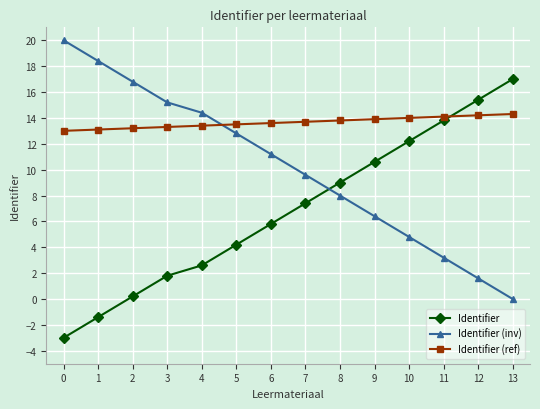

What is the spread (max minus min) of values at 10?

9.2